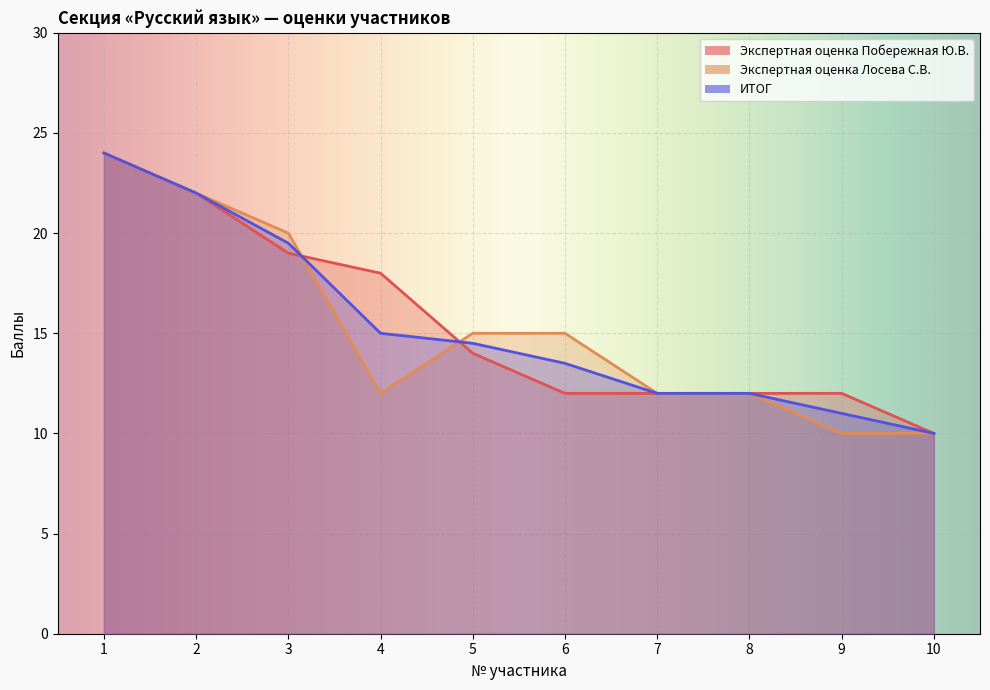

At which label does Экспертная оценка Лосева С.В. reach its minimum?

9